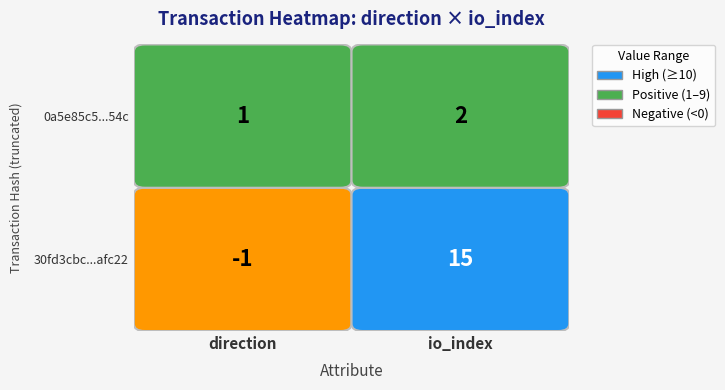

What is the sum of the 30fd3cbc3458fc990317f1ee9ef4b79f37afc22 values at io_index and direction?

14